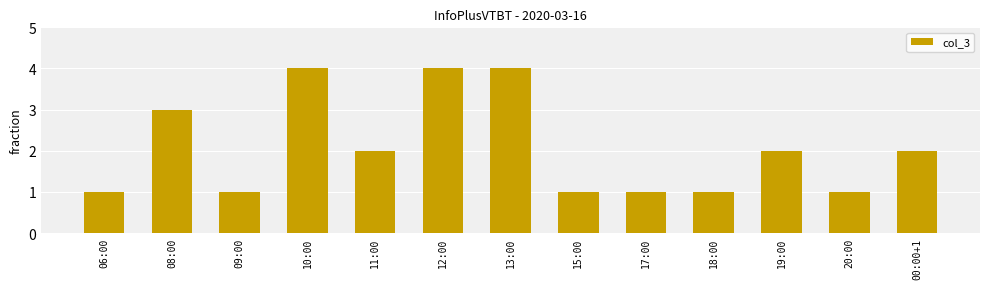

Between 11:00 and 18:00, which is larger?

11:00